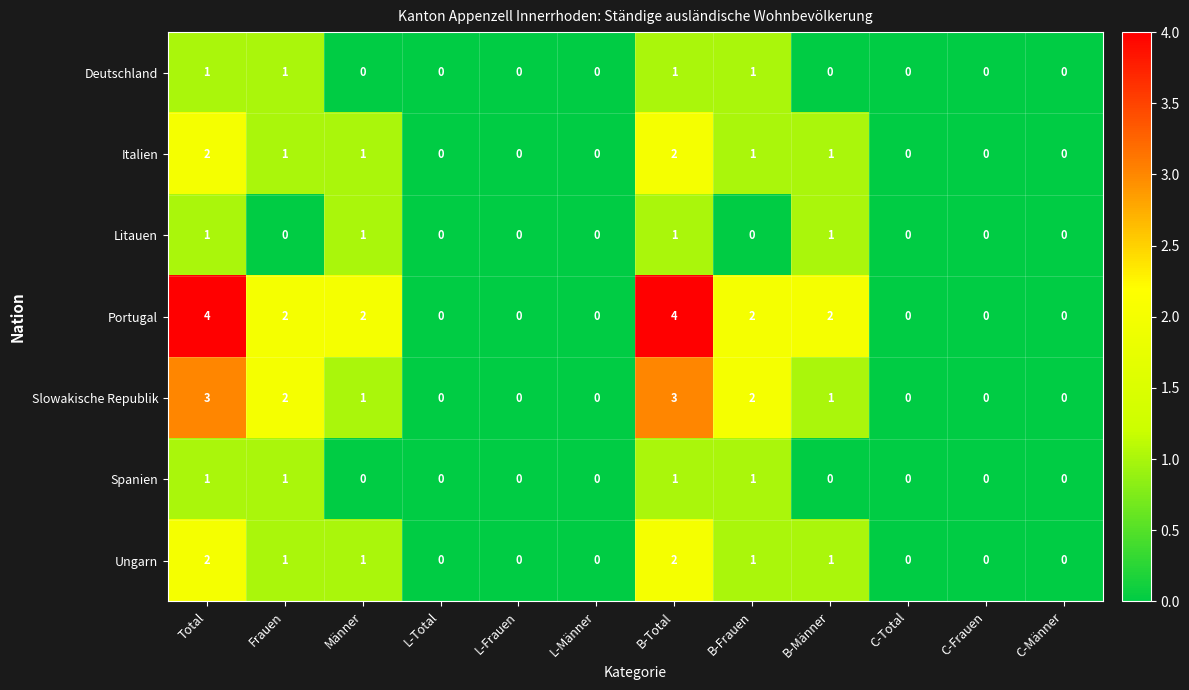

The value of Italien at Total is 1. True or false?

False